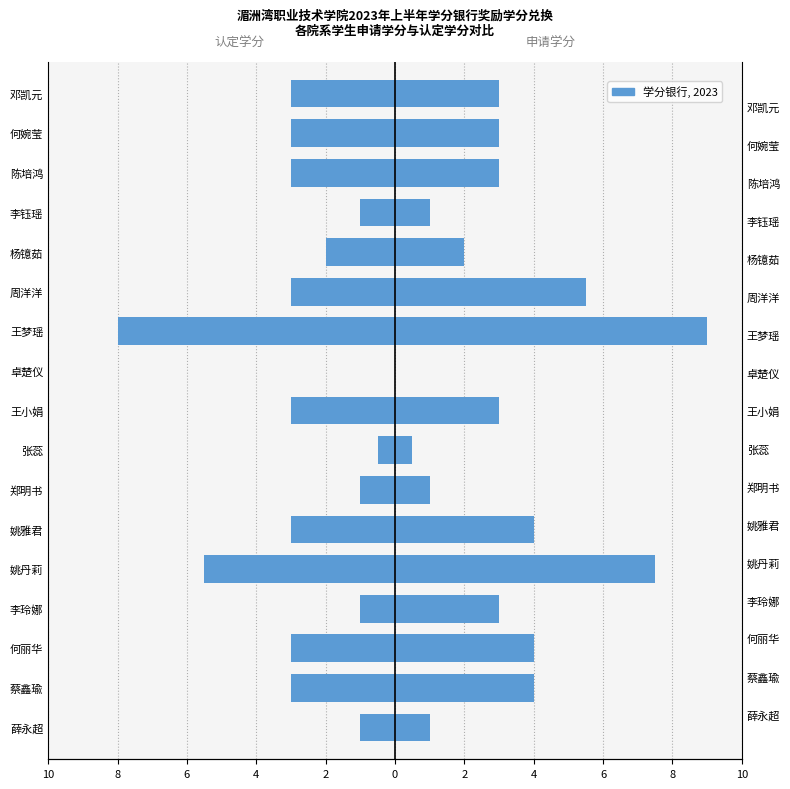

How many positive values does the 申请学分 series have?

16